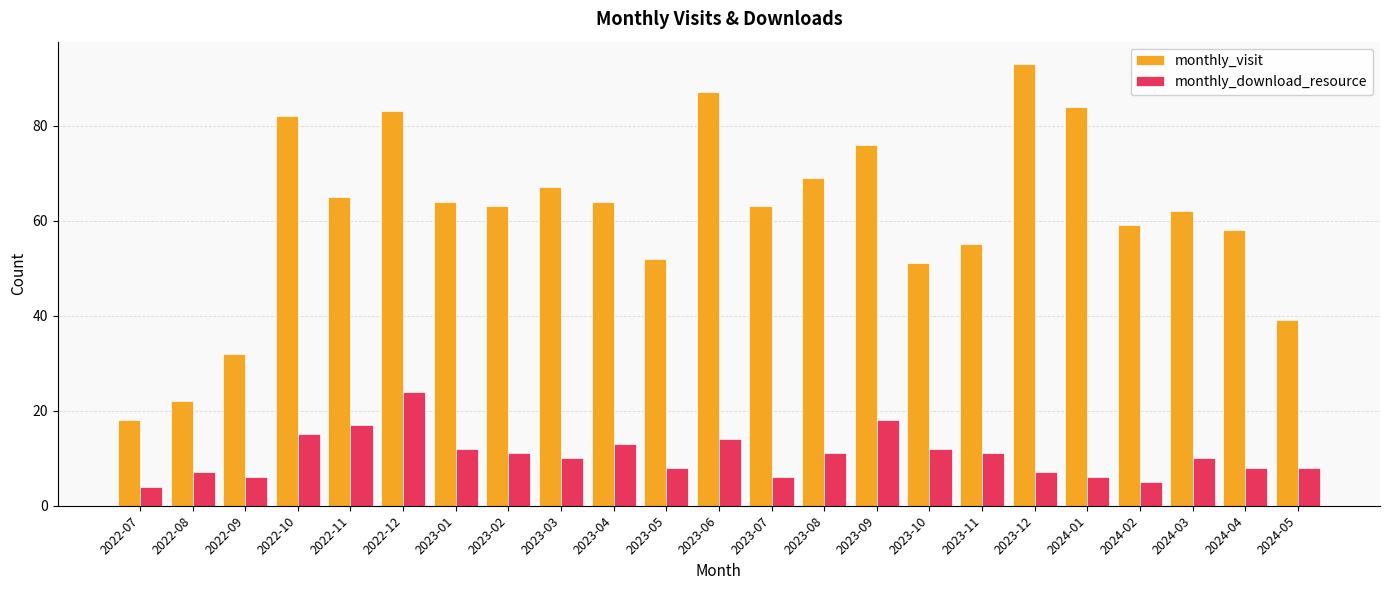

At which category is the sum across all series the highest?

2022-12